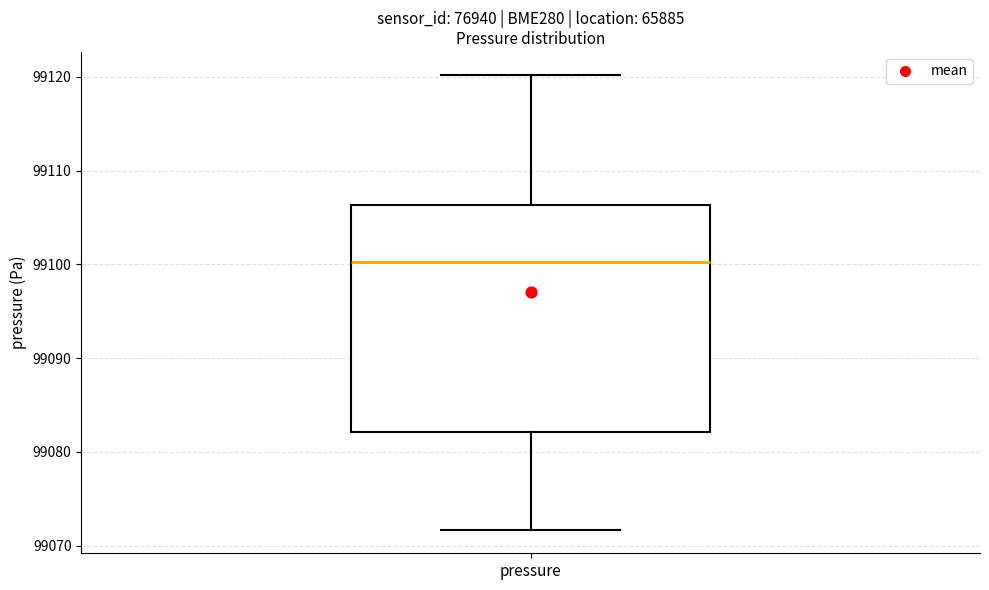

Transcribe this box plot: give where the median line is, the range the box spans, and where the two whiskers end, as read against the y-axis. The values are not printed on the chart, so give them approximately, as read against the axis.

median 99100, box 99082 to 99106, whiskers 99072 to 99120